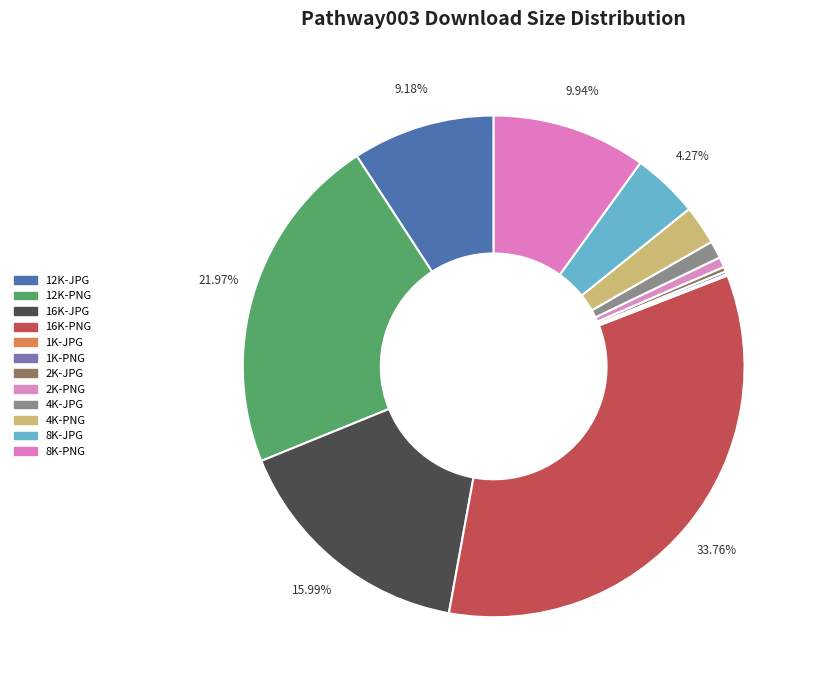

What percentage is the 12K-PNG slice, to the nearest percent?

22%